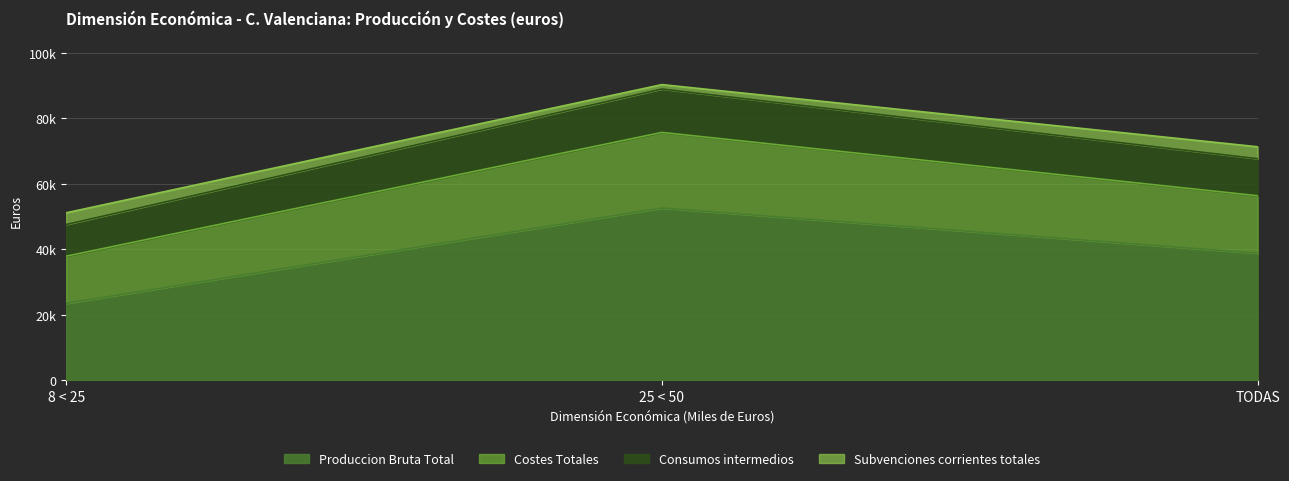

What is the highest value of the Produccion Bruta Total series?

52614